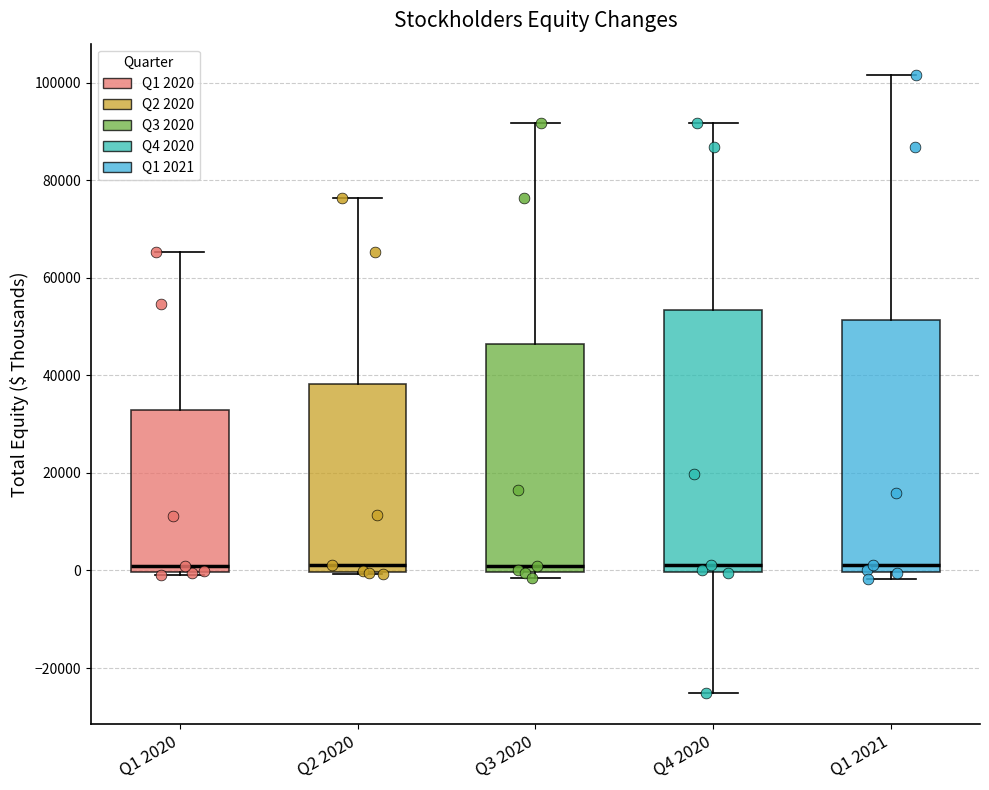

Where is the upper edge of the box for Q1 2020 on the y-axis? The values are not printed on the chart, so give them approximately, as read against the axis.

32000